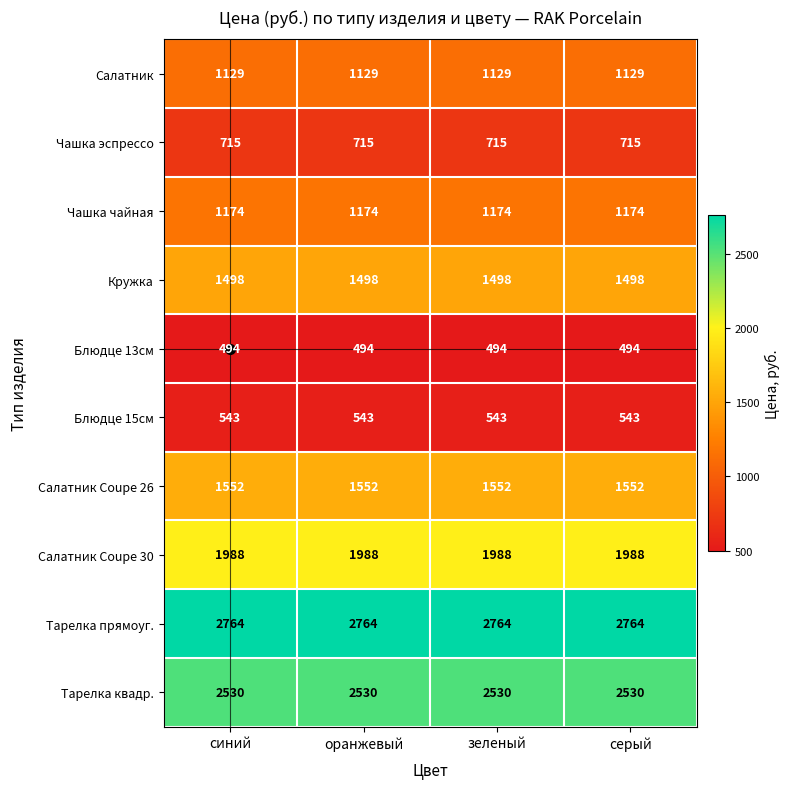

What is the spread (max minus min) of values at синий?

2270